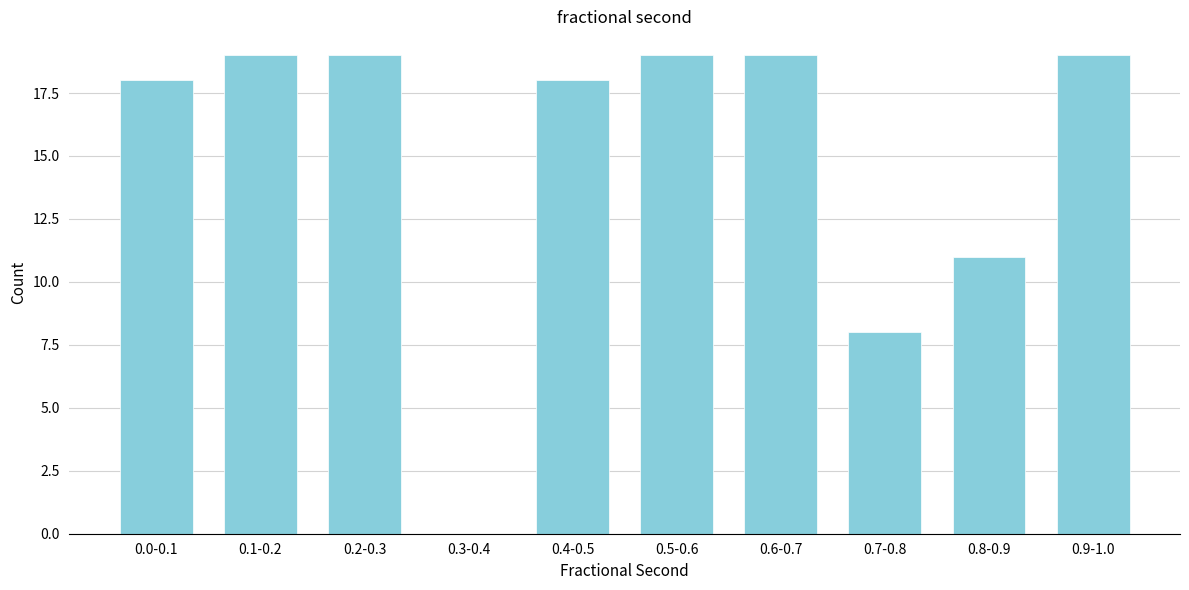

Reading left to right, transcribe all the data shown in this chart.

0.0-0.1=18	0.1-0.2=19	0.2-0.3=19	0.3-0.4=0	0.4-0.5=18	0.5-0.6=19	0.6-0.7=19	0.7-0.8=8	0.8-0.9=11	0.9-1.0=19